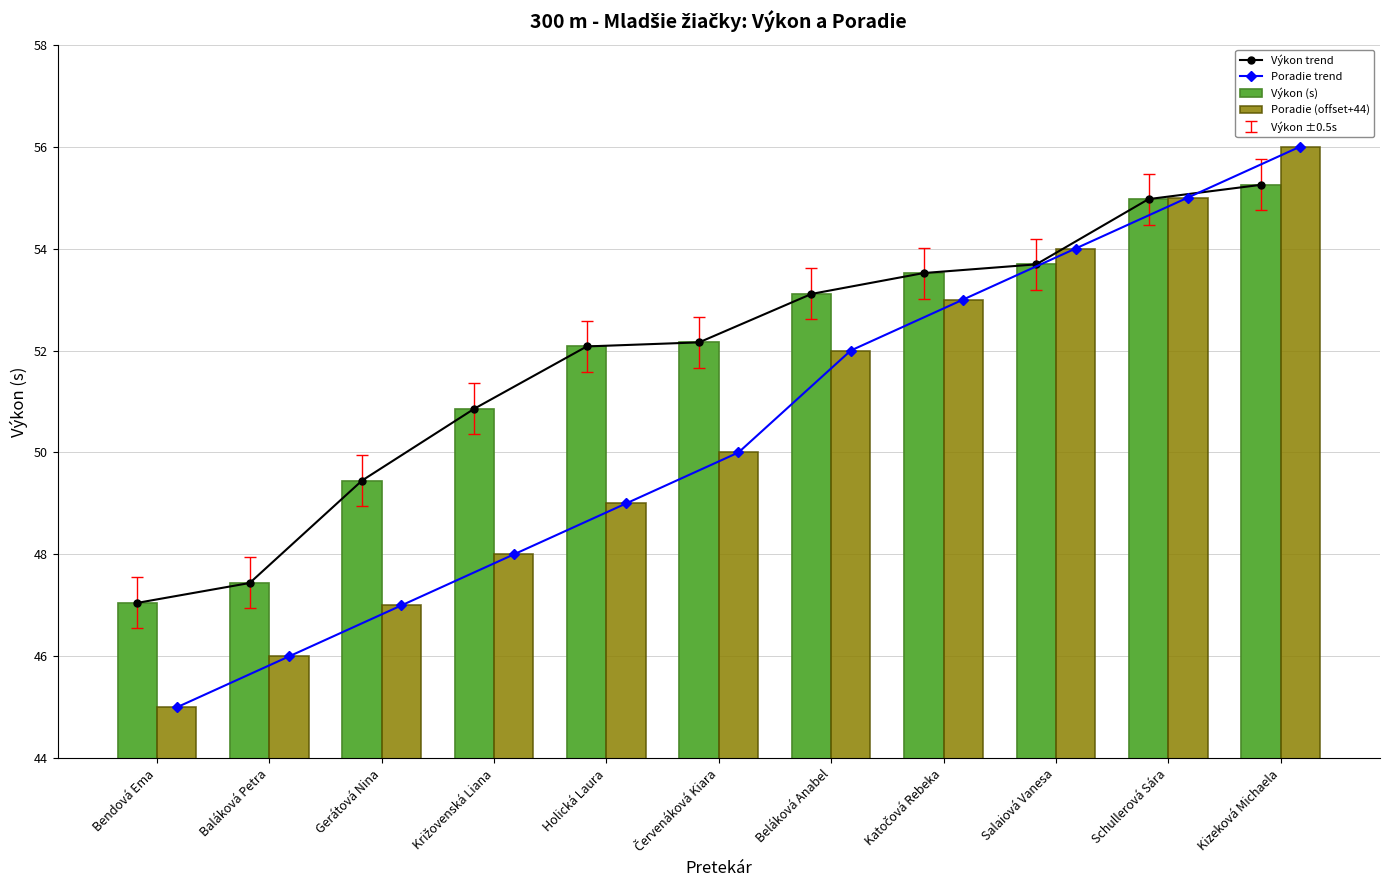

Reading left to right, list all the values displayed in this chart.

Výkon trend: Bendová Ema=47.0	Baláková Petra=47.4	Gerátová Nina=49.5	Križovenská Liana=50.9	Holická Laura=52.1	Červenáková Kiara=52.2	Beláková Anabel=53.1	Katočová Rebeka=53.5	Salaiová Vanesa=53.7	Schullerová Sára=55.0	Kizeková Michaela=55.2
Poradie trend: Bendová Ema=45.0	Baláková Petra=46.0	Gerátová Nina=47.0	Križovenská Liana=48.0	Holická Laura=49.0	Červenáková Kiara=50.0	Beláková Anabel=52.0	Katočová Rebeka=53.0	Salaiová Vanesa=54.0	Schullerová Sára=55.0	Kizeková Michaela=56.0
Výkon (s): Bendová Ema=47.0	Baláková Petra=47.4	Gerátová Nina=49.5	Križovenská Liana=50.9	Holická Laura=52.1	Červenáková Kiara=52.2	Beláková Anabel=53.1	Katočová Rebeka=53.5	Salaiová Vanesa=53.7	Schullerová Sára=55.0	Kizeková Michaela=55.2
Poradie (offset+44): Bendová Ema=45.0	Baláková Petra=46.0	Gerátová Nina=47.0	Križovenská Liana=48.0	Holická Laura=49.0	Červenáková Kiara=50.0	Beláková Anabel=52.0	Katočová Rebeka=53.0	Salaiová Vanesa=54.0	Schullerová Sára=55.0	Kizeková Michaela=56.0